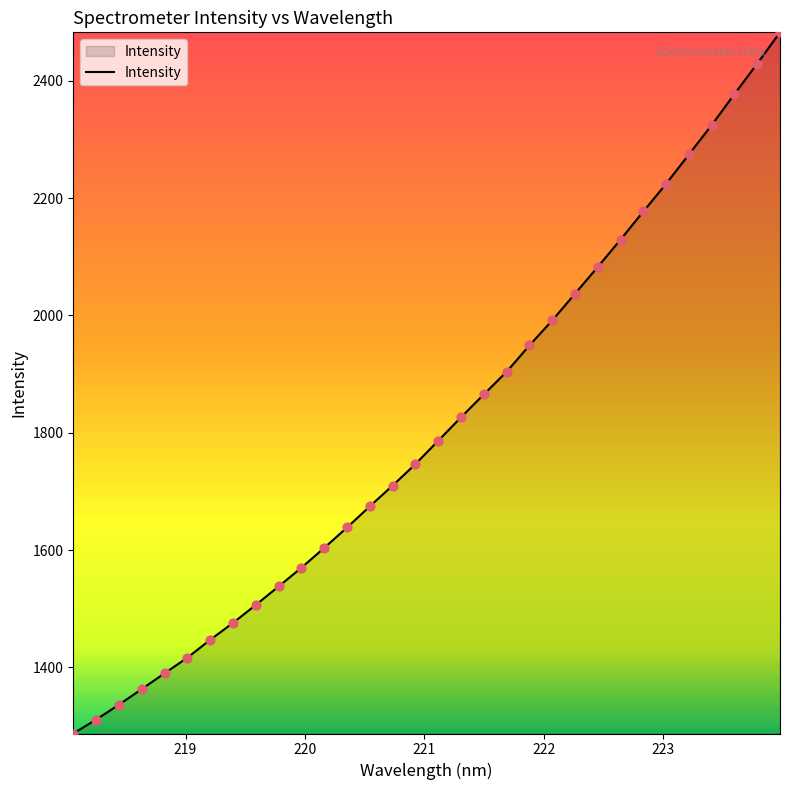

What is the difference between the maximum and minimum values?

1195.1